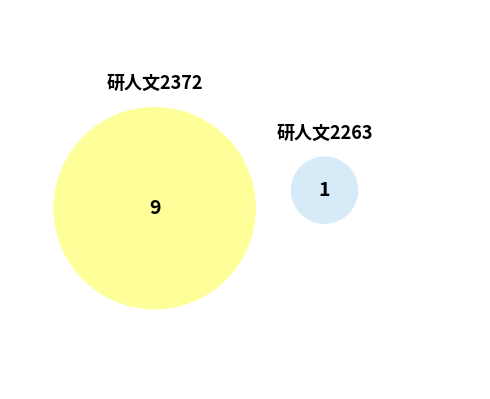

Is it true that 研人文2372 is 85% of the pie?

False